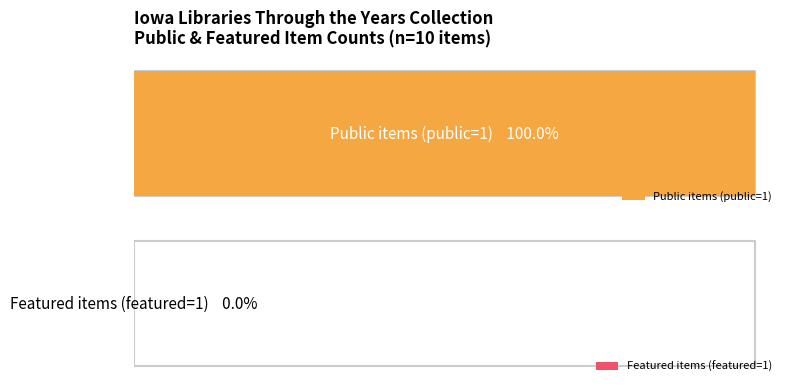

Are the bars horizontal?

Yes